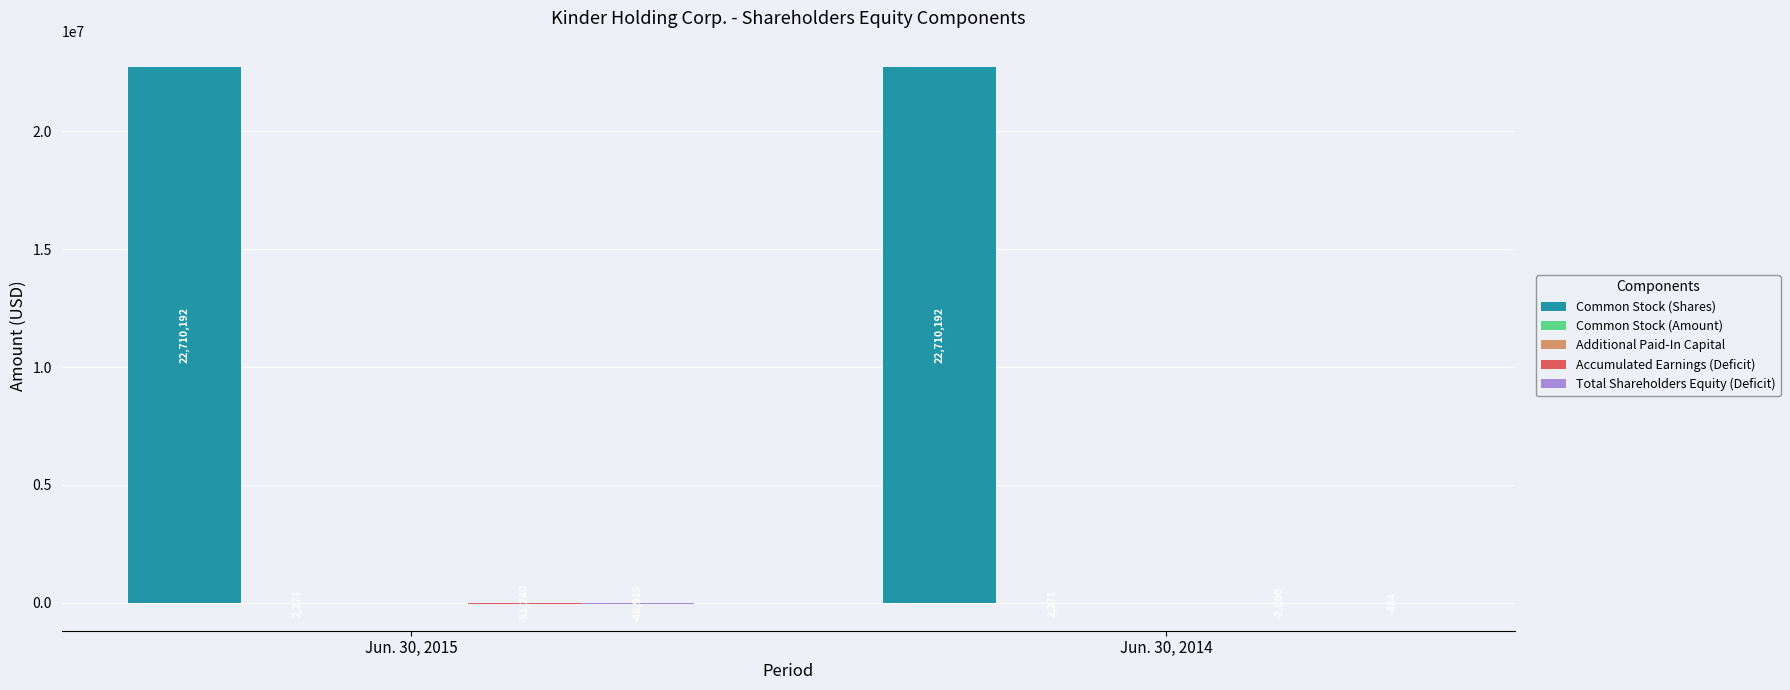

At which category is the sum across all series the highest?

Jun. 30, 2014